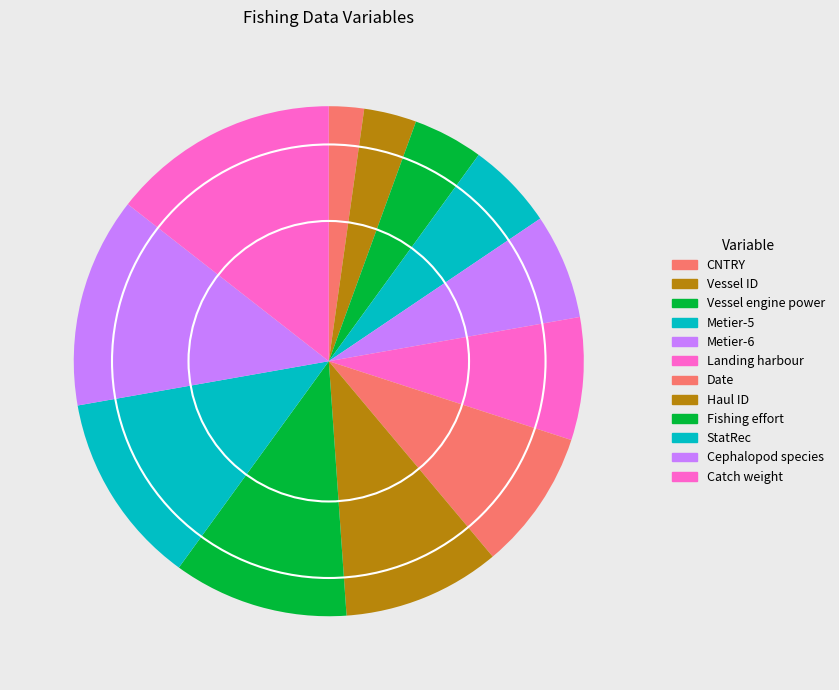

How many segments does this pie chart have?

12